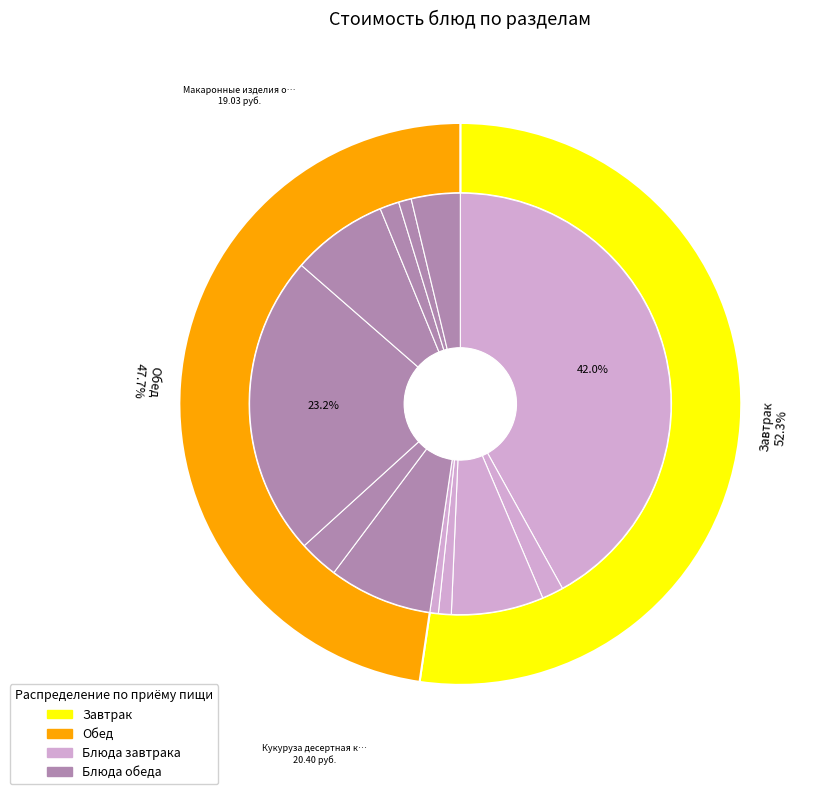

The Кукуруза десертная консервированная slice represents 1% of the pie. True or false?

False